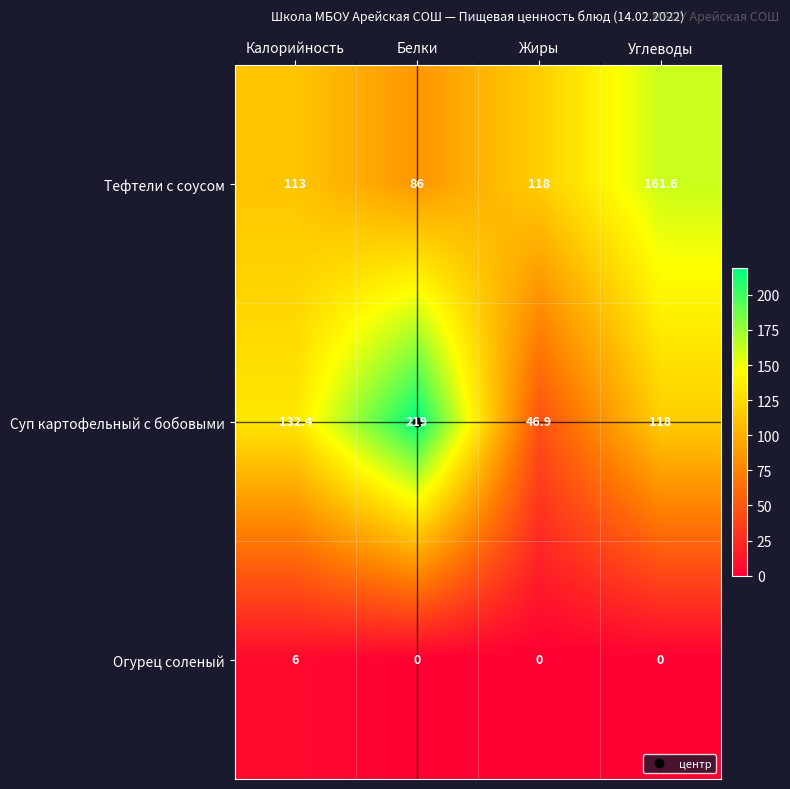

How many values in the Суп картофельный с бобовыми series are below 132?

2